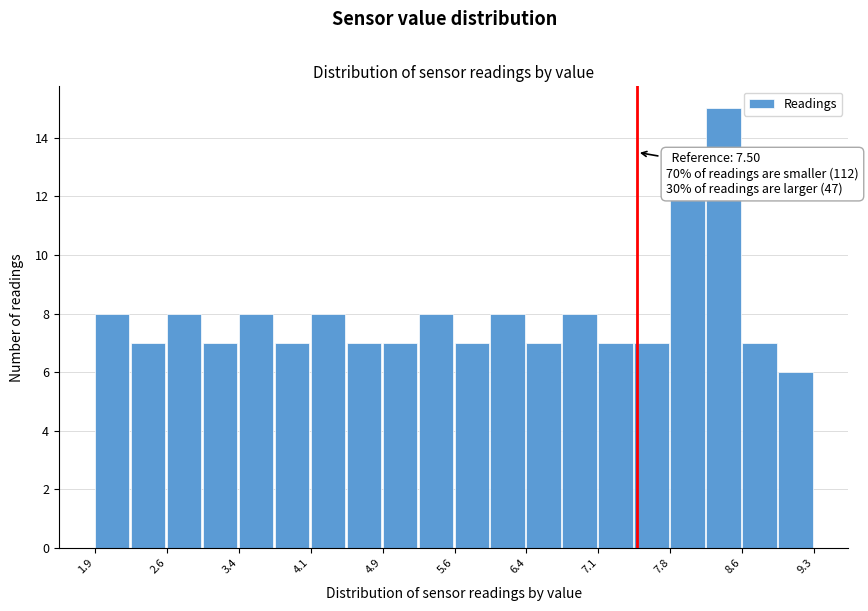

Around what value on the x-axis is the tallest bar? Give the approximate position of its centre, as read against the axis.

8.4